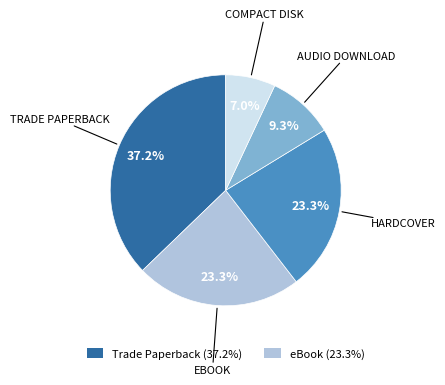

To the nearest percent, what is the average slice percentage?

20%